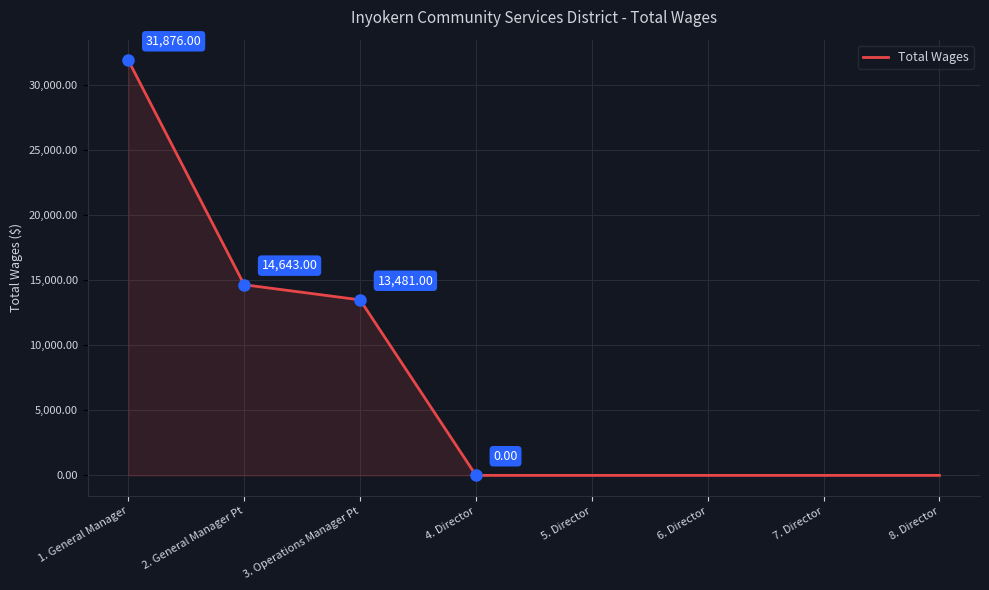

What is the difference between the values at 6. Director and 3. Operations Manager Pt?

13481